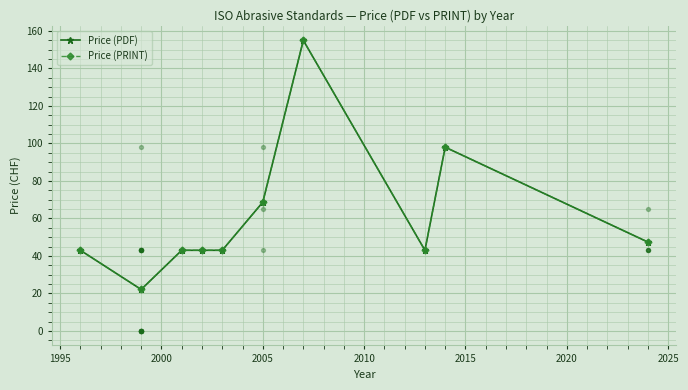

Is the value of Price (PDF) at 2025 greater than the value of Price (PRINT) at 2000?

No